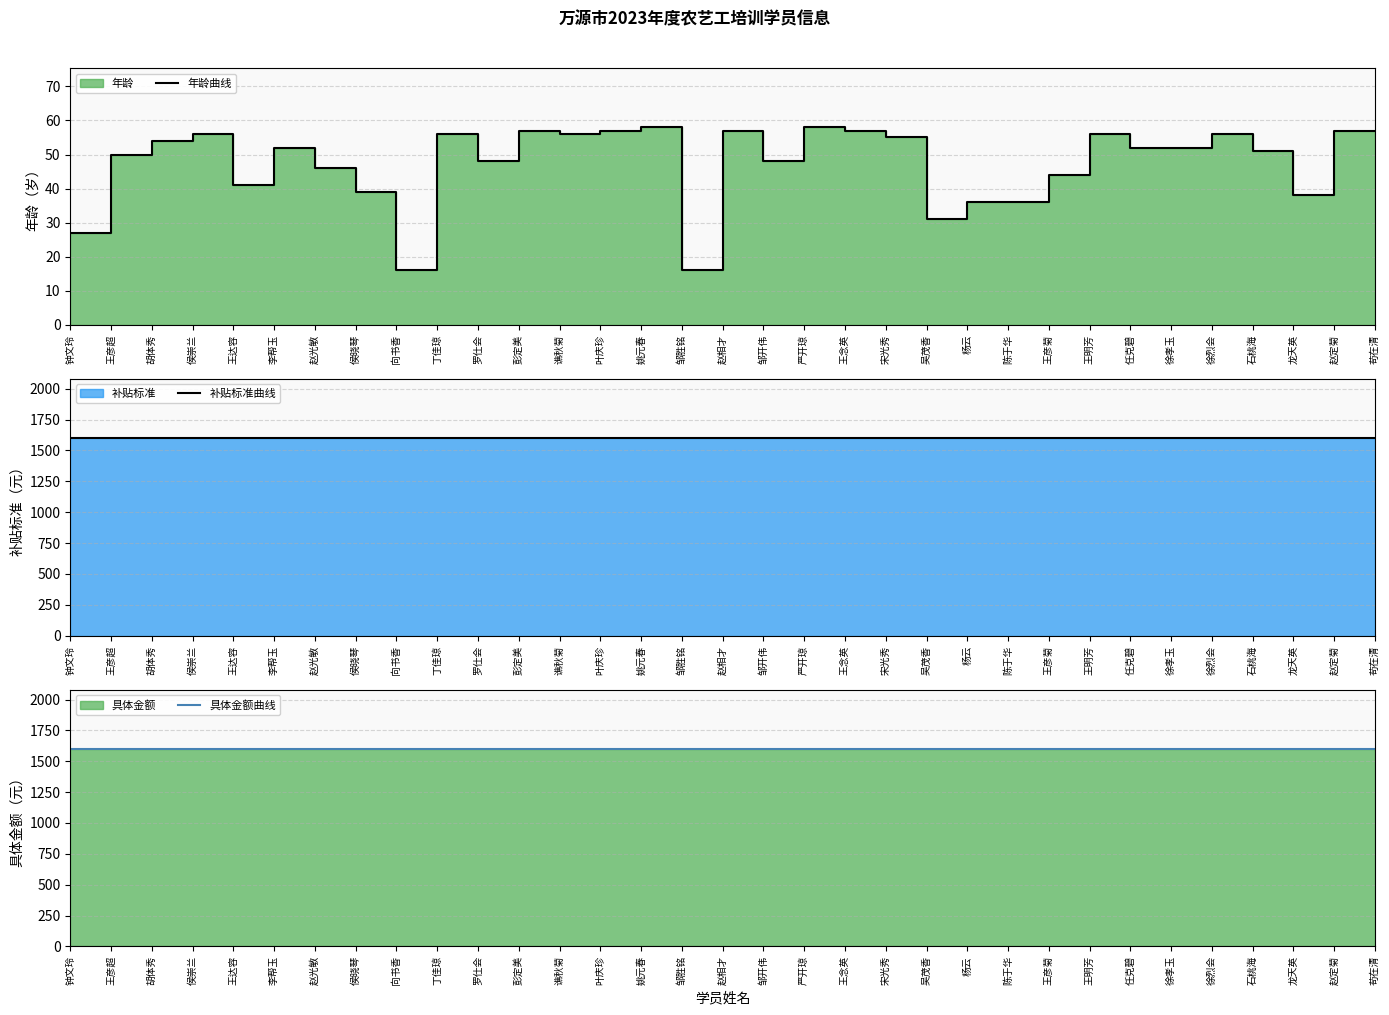

At which label does 具体金额曲线 reach its minimum?

钟文玲